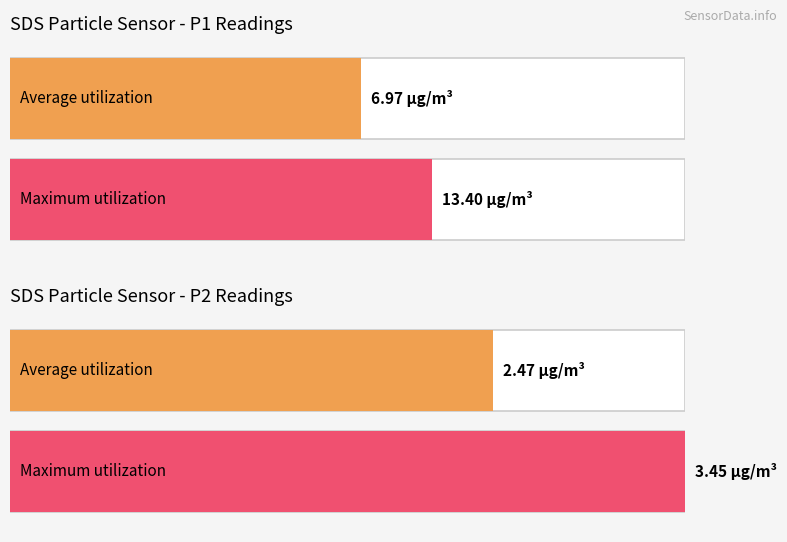

Where is Average utilization nearest to the value 4?

SDS_P2